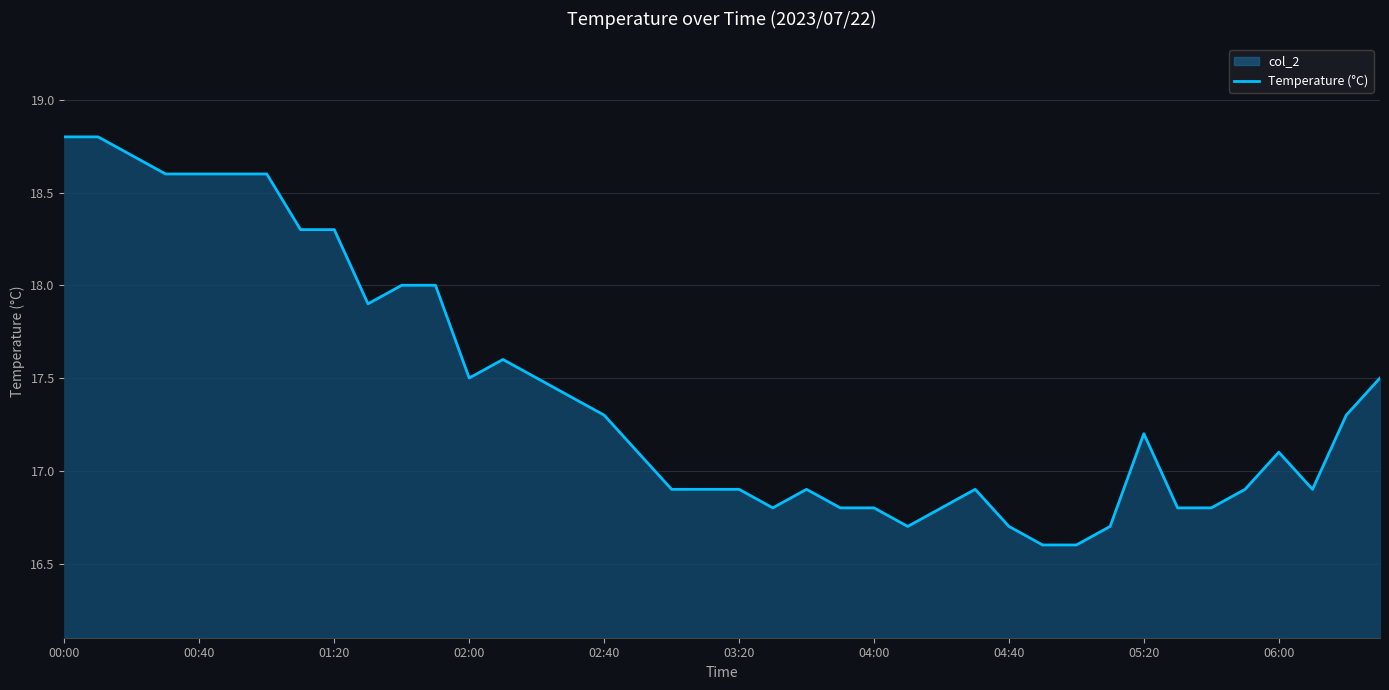

Is it true that the value at 31 is 16.7?

True